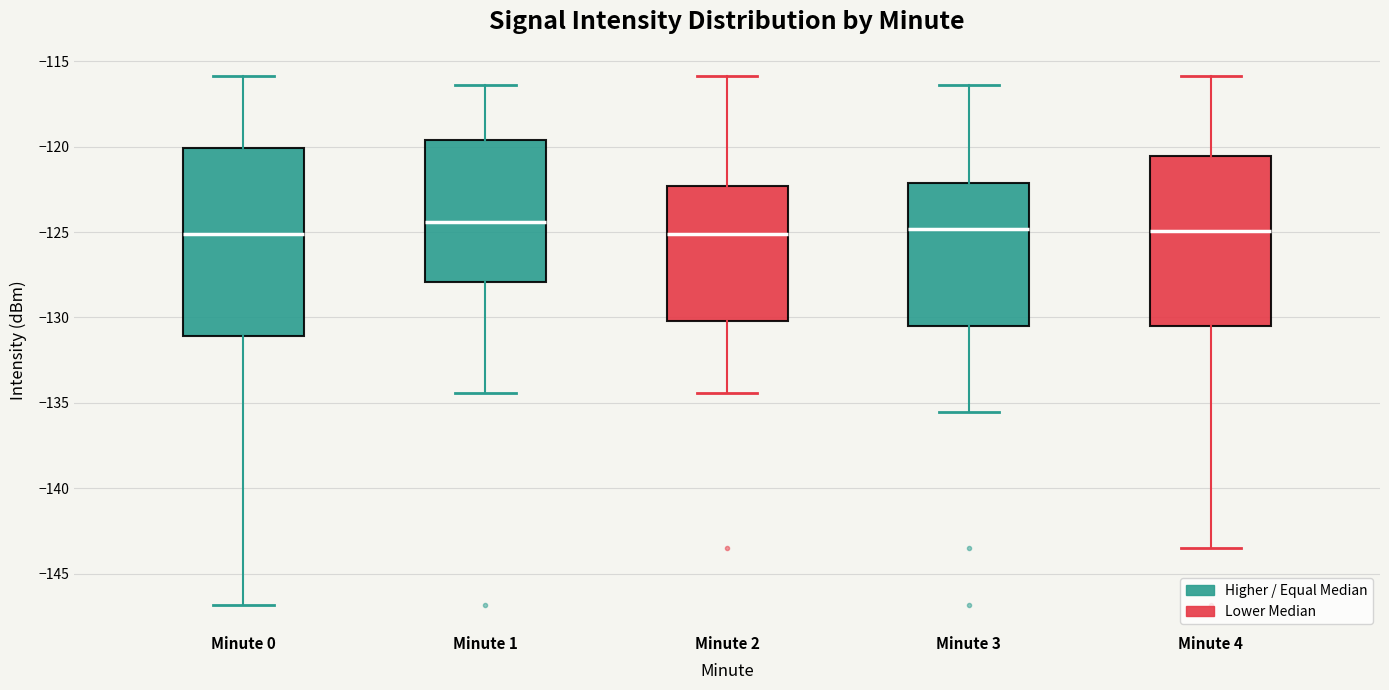

Which box is the tallest, from its lower edge to its upper edge?

Minute 0